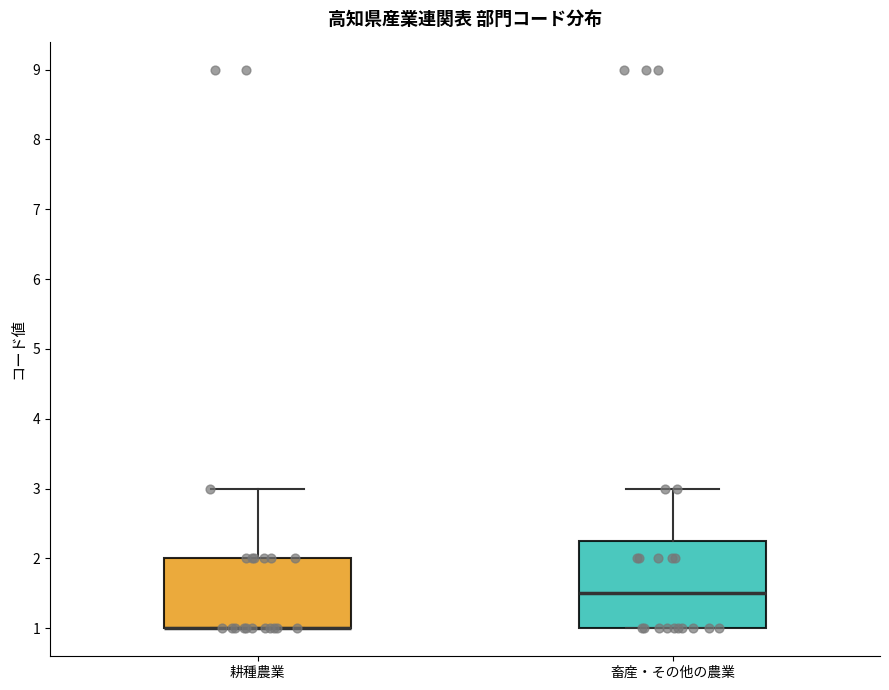

Reading left to right, read every box against the y-axis: the position of its median line, the range the box covers, and the ends of its whiskers. The values are not printed on the chart, so give them approximately, as read against the axis.

耕種農業: median 1.0 (drawn on the box's lower edge), box 1.0 to 2.0, whiskers 1.0 to 3.0
畜産・その他の農業: median 1.5, box 1.0 to 2.3, whiskers 1.0 to 3.0